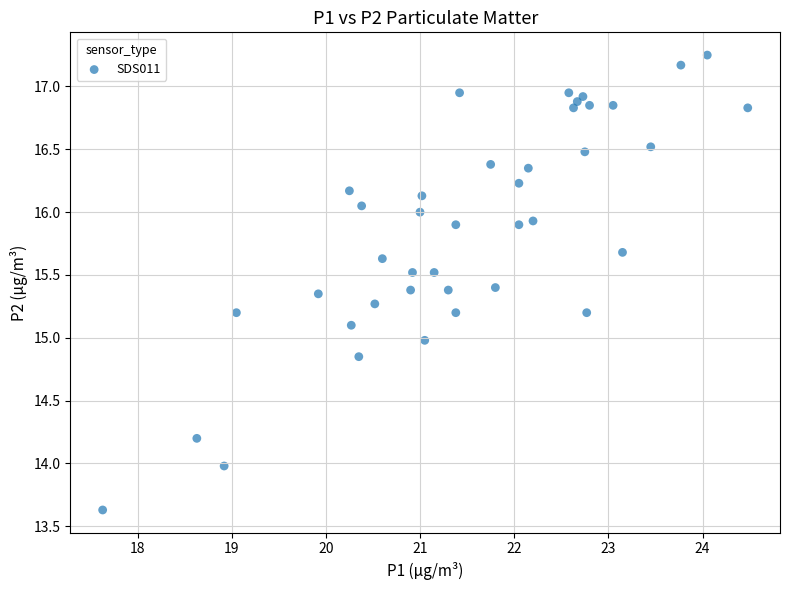

What is the range of Y values (max minus min)?

3.6